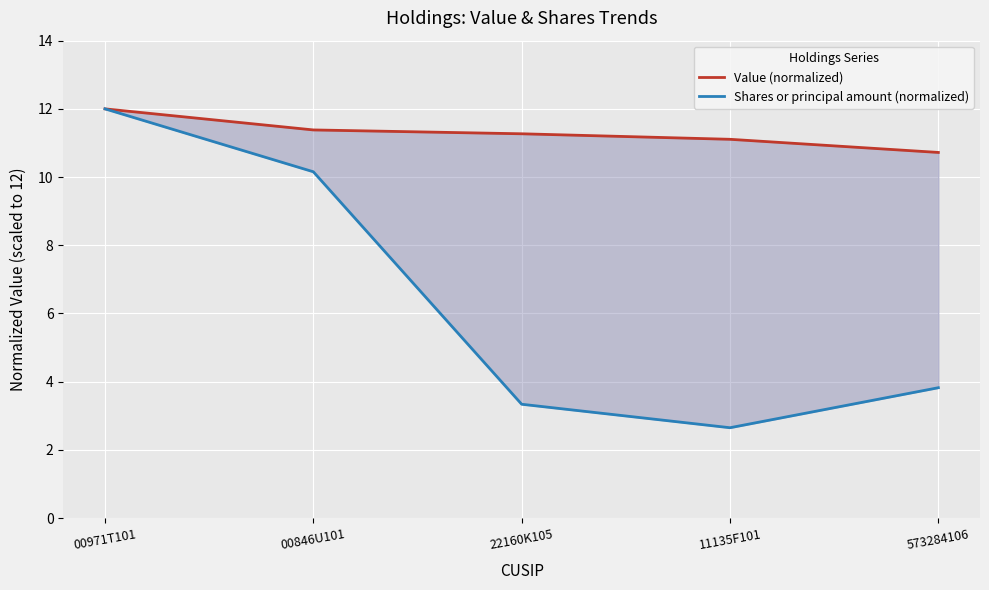

True or false: Value (normalized) has more than 1 points higher than both neighbors.

False